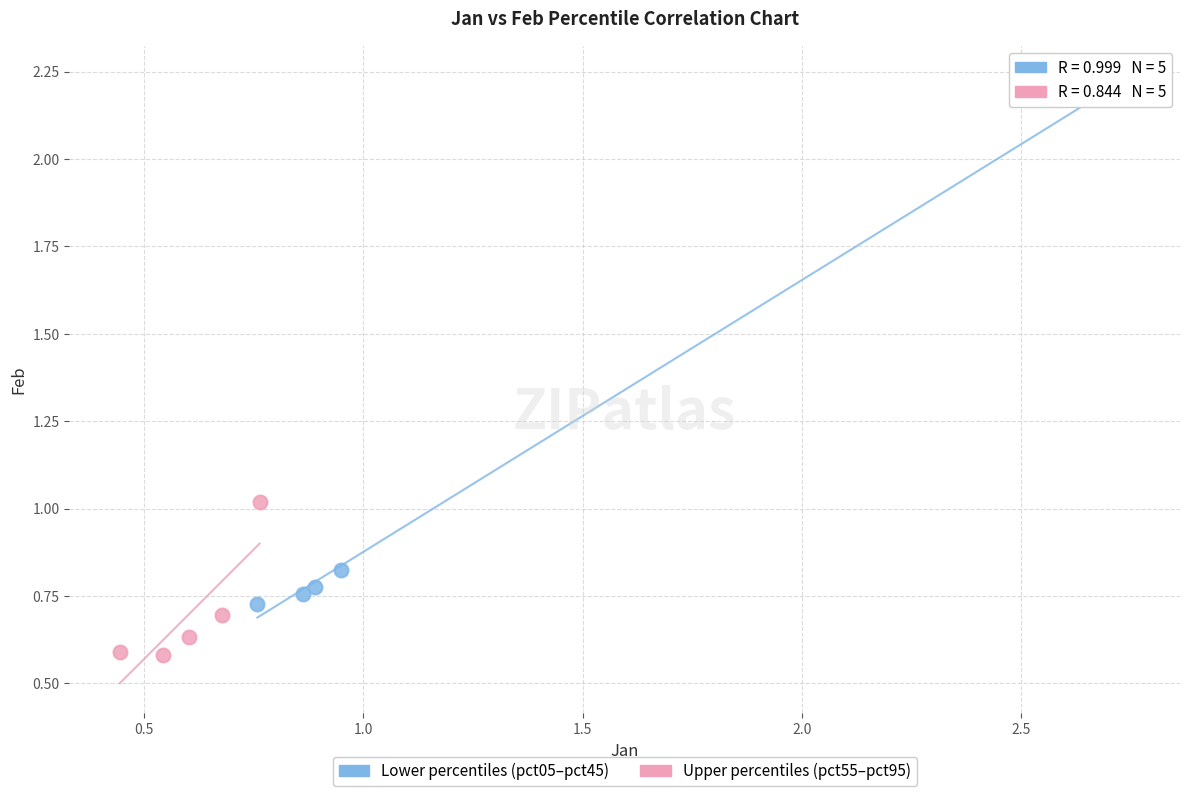

Which series reaches the minimum Y coordinate?

Upper percentiles (pct55–pct95)